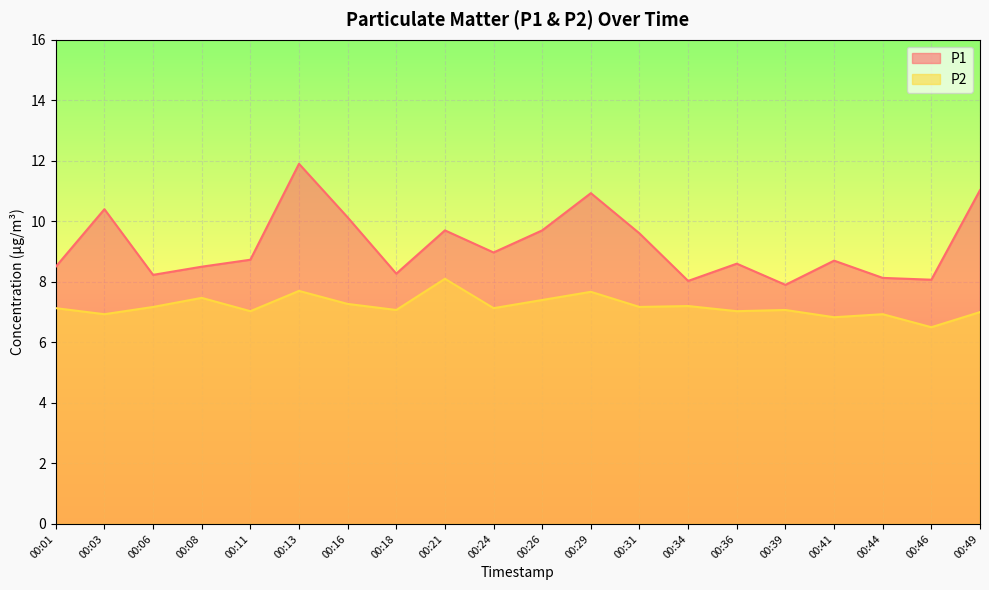

Is it true that P2 equals 3.4 at 00:13?

False